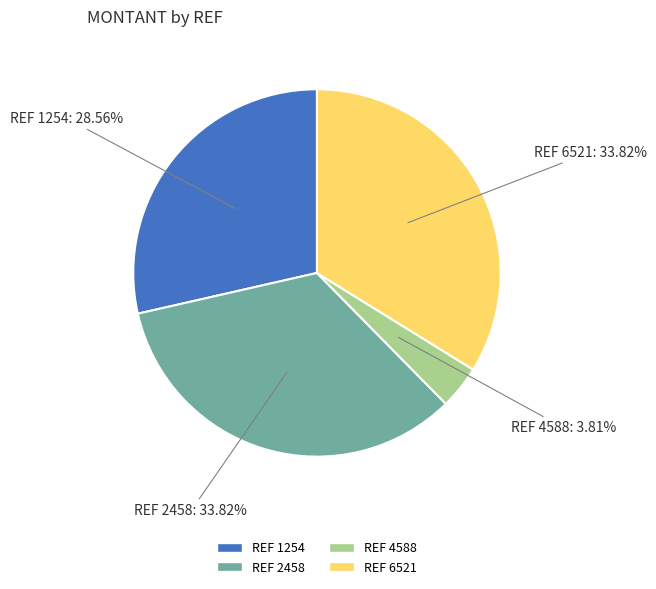

Does REF 6521 account for over 50% of the chart?

No